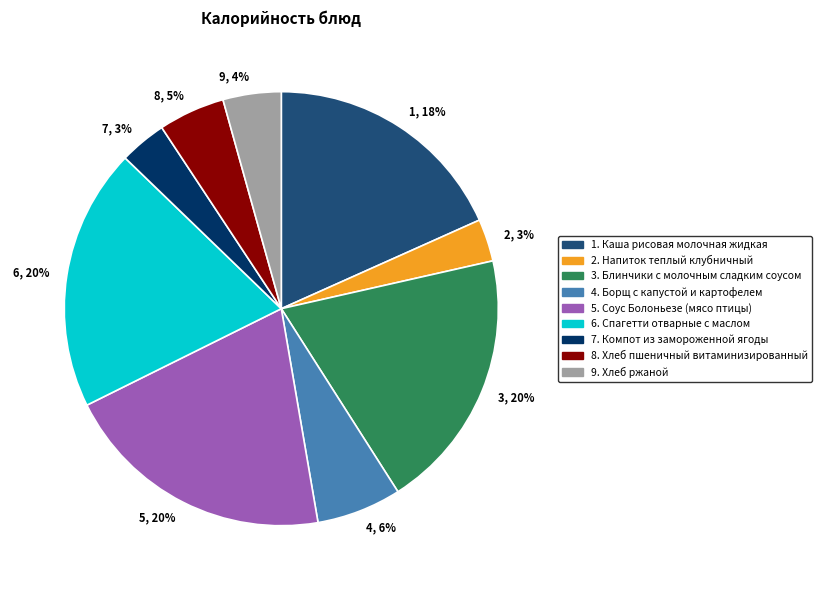

To the nearest percent, what percentage of the pie is 8, 5%?

5%